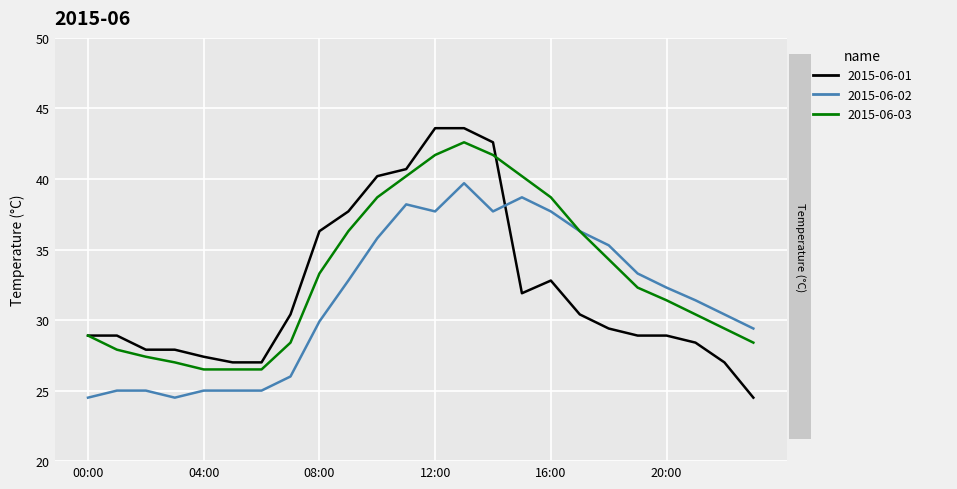

What is the minimum value shown in the chart?

24.5